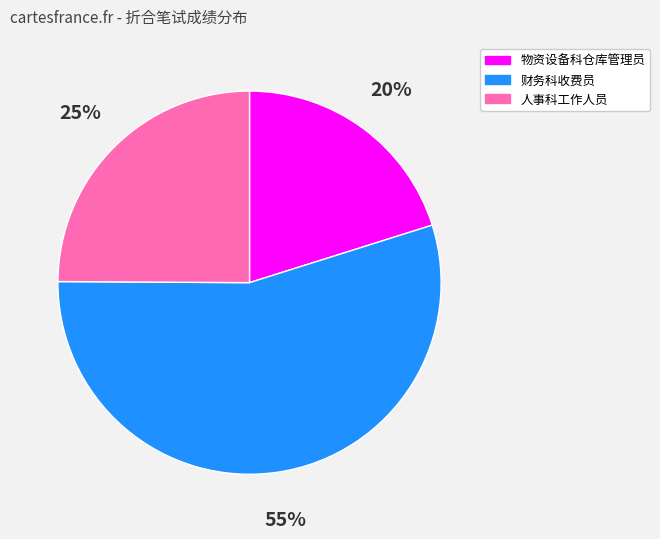

To the nearest percent, what is the average slice percentage?

33%